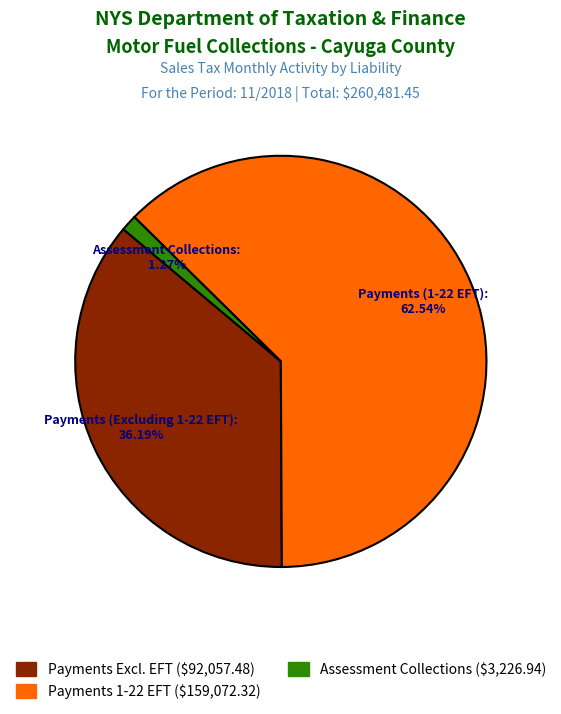

Rank the categories by value from highest to lowest.

Payments (1-22 EFT), Payments (Excluding 1-22 EFT), Assessment Collections